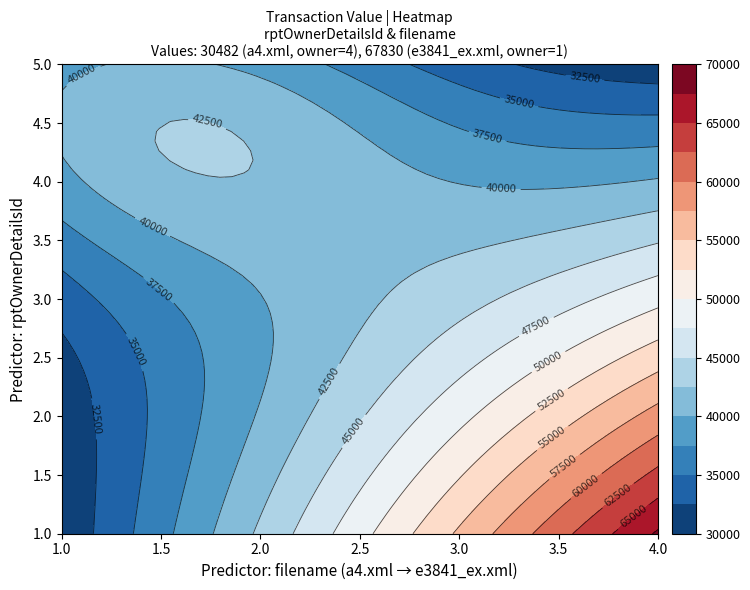

What is the difference between the maximum and minimum values in the 4 series?

37348